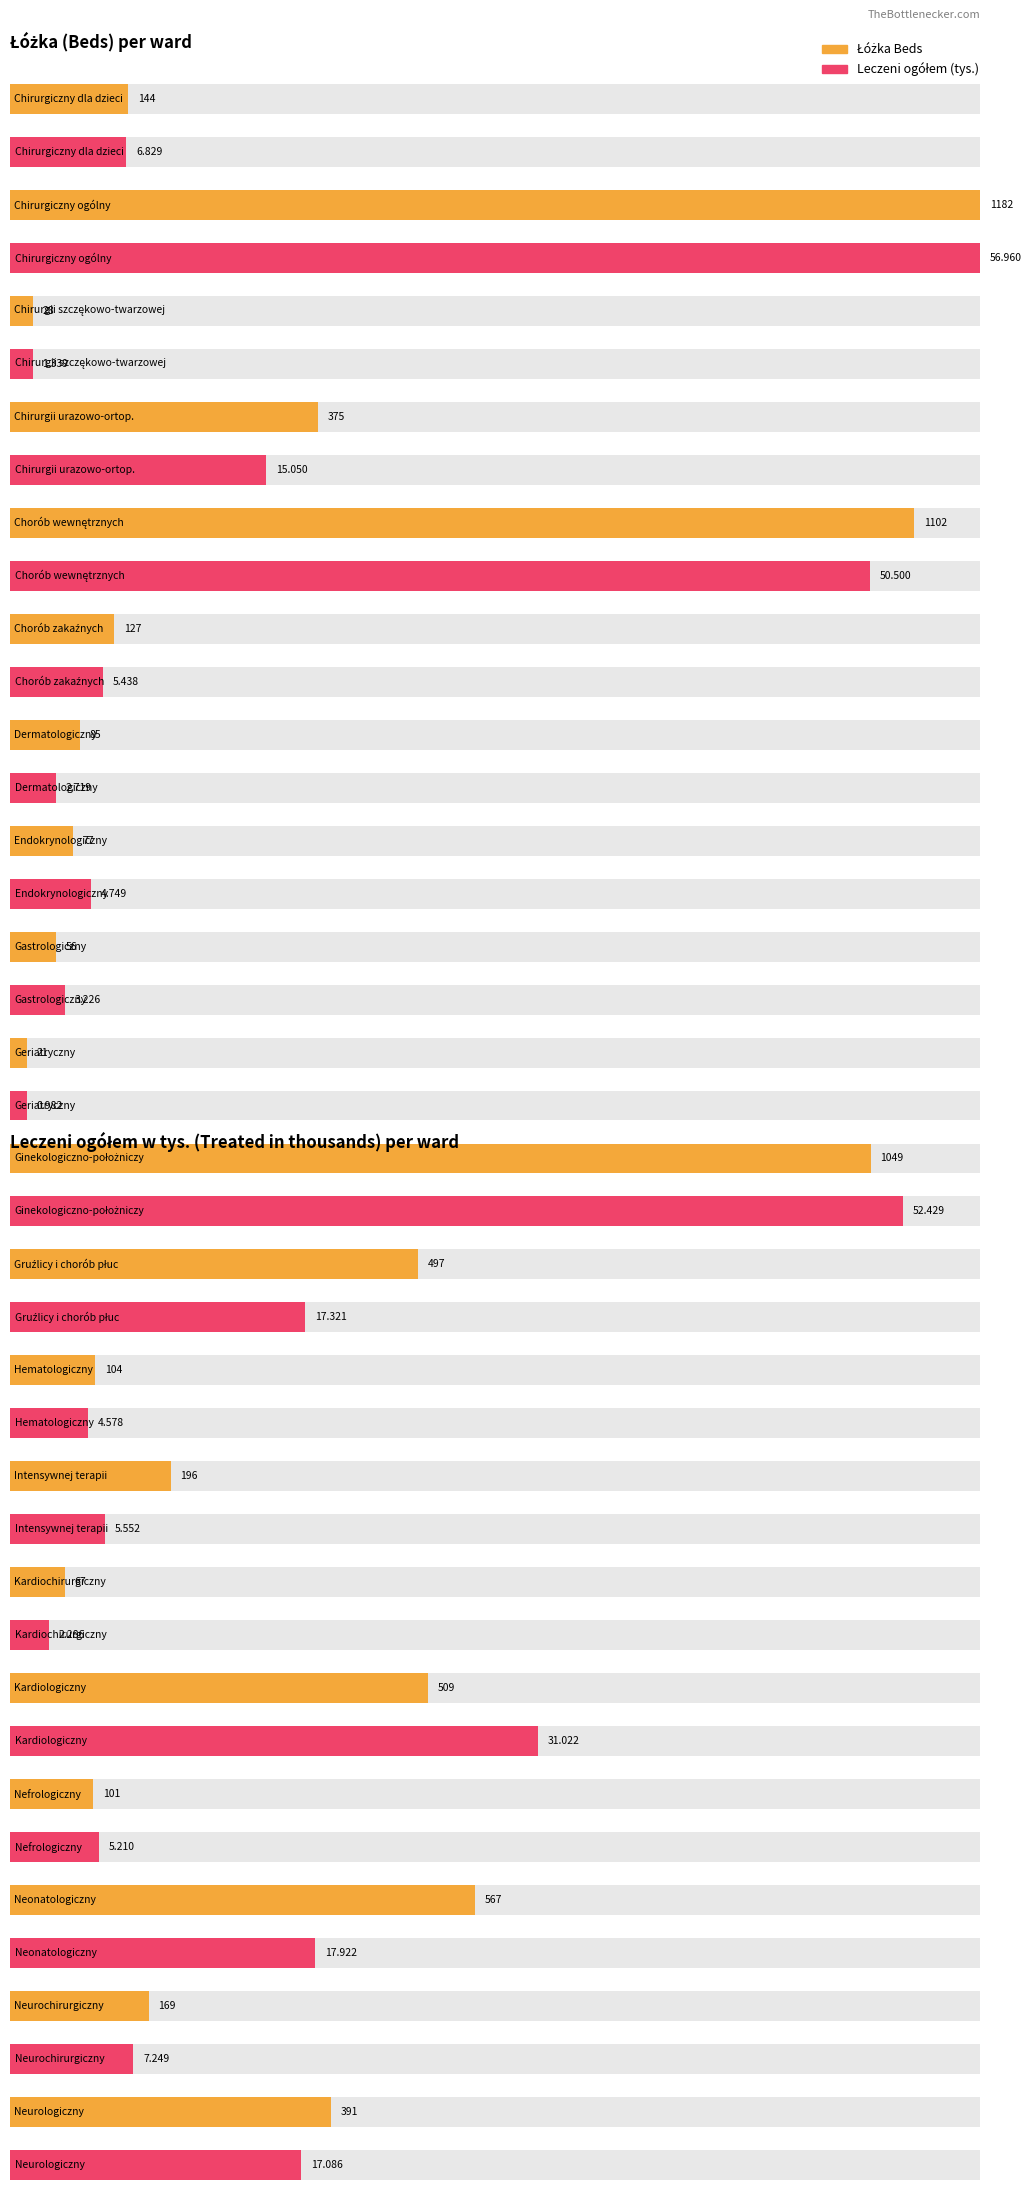

What is the label of the 15th bar from the left?

Kardiochirurgiczny